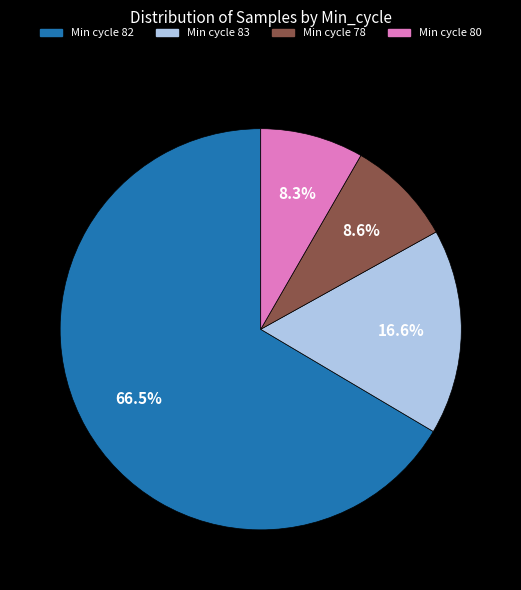

How many segments does this pie chart have?

4